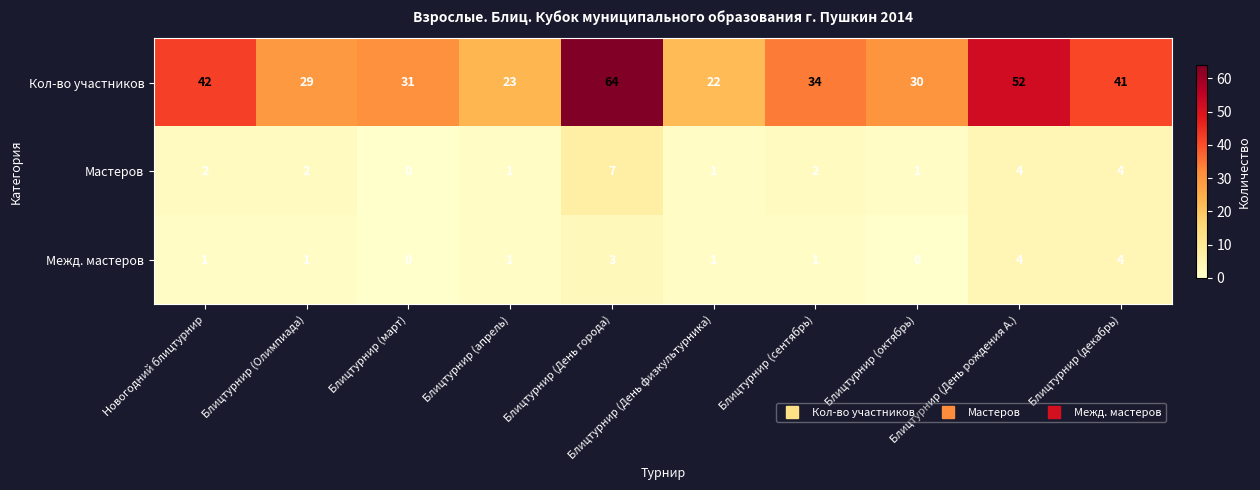

How many series are shown in this chart?

3